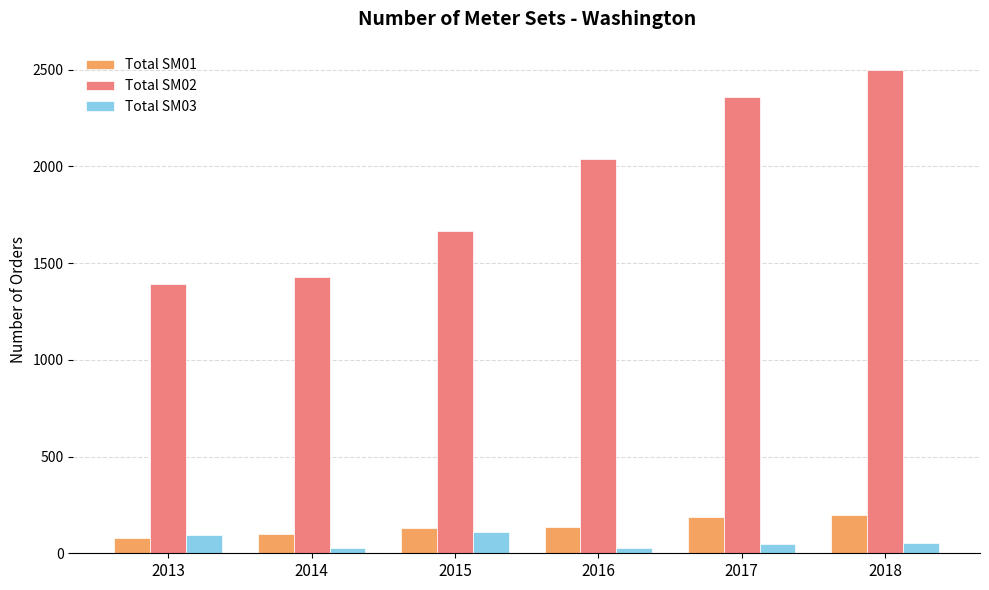

Is the value of Total SM03 at 2015 greater than the value of Total SM01 at 2017?

No